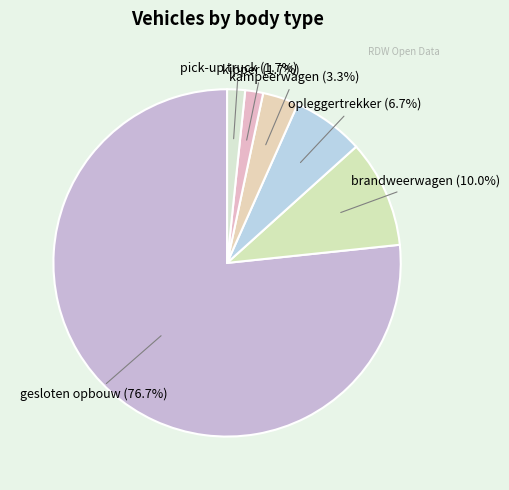

Which category has the biggest portion of the pie?

gesloten opbouw